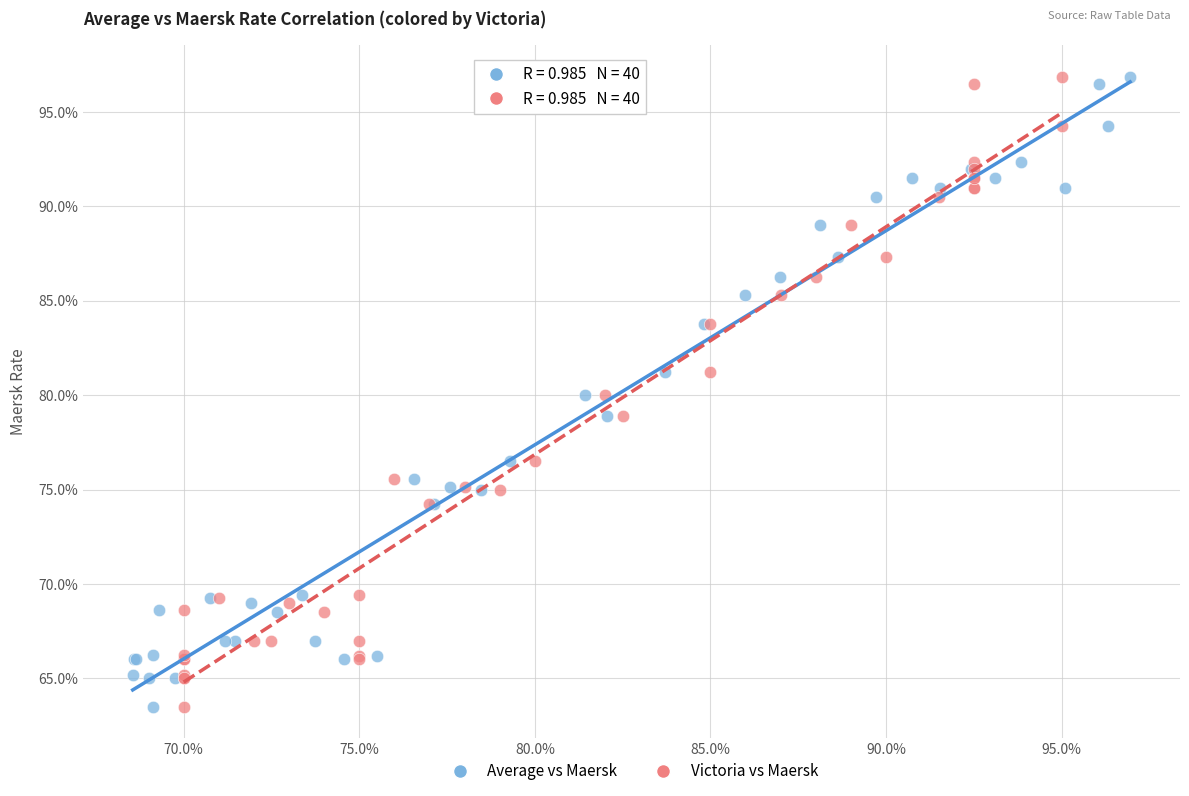

What are all the series names shown in the legend?

Average vs Maersk, Victoria vs Maersk